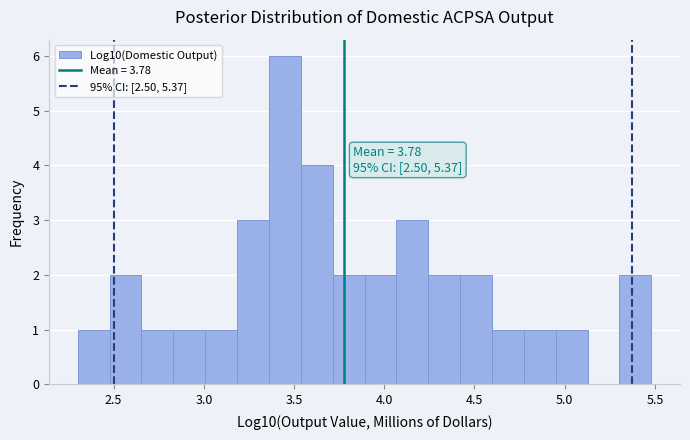

Read against the x-axis, roughly where is the centre of the tallest bar?

3.45